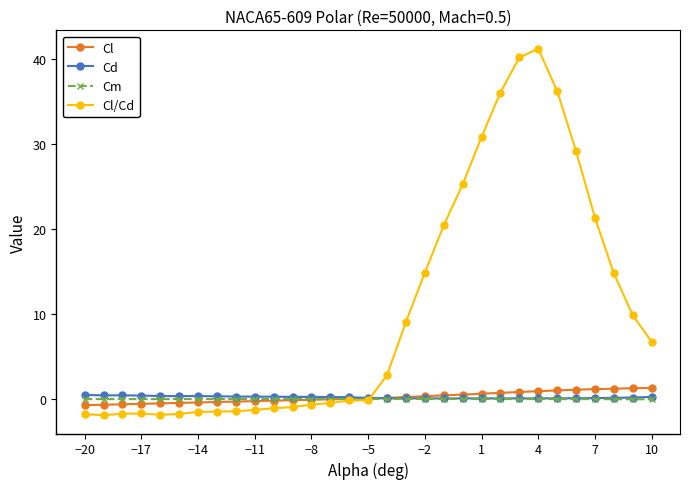

What are all the series names shown in the legend?

Cl, Cd, Cm, Cl/Cd